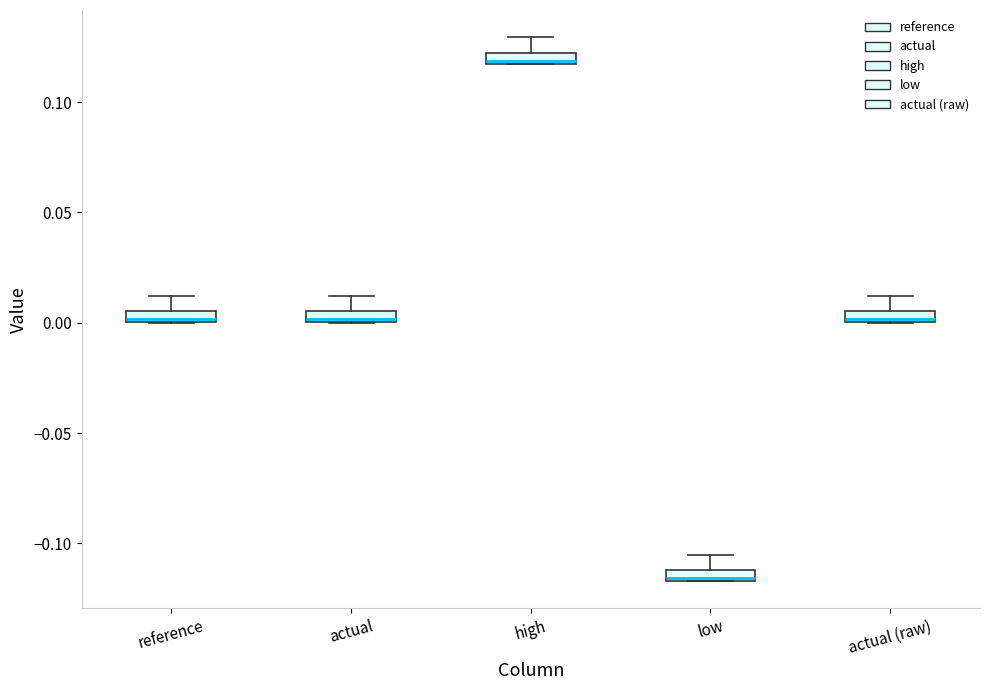

Where is the upper edge of the box for reference on the y-axis? The values are not printed on the chart, so give them approximately, as read against the axis.

0.005